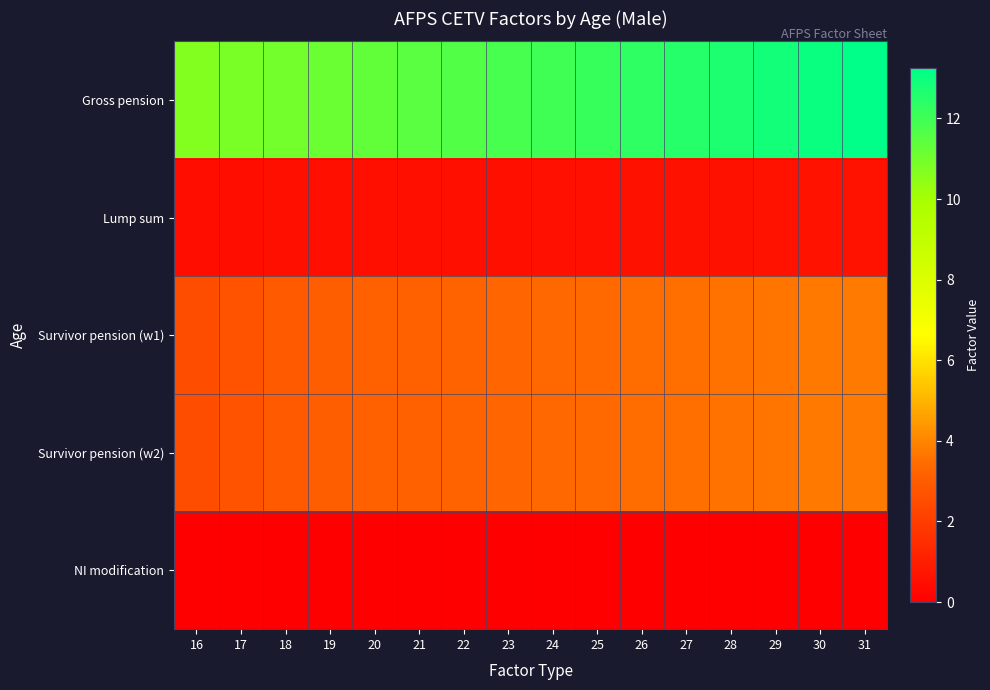

Which series has the widest spread of values?

Gross pension